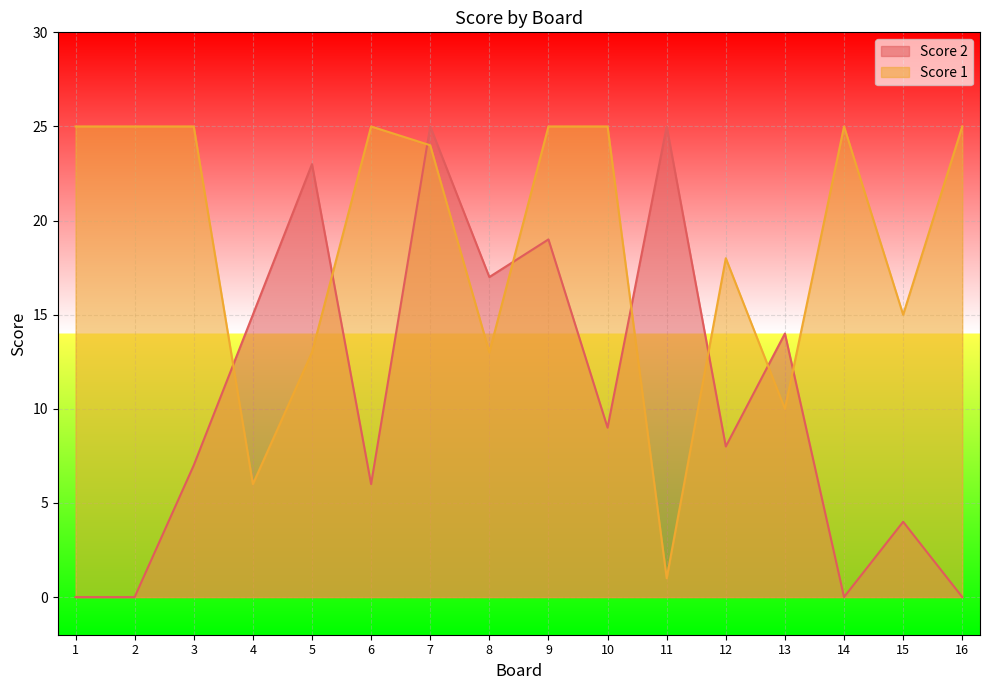

What is the sum of the Score 2 values at 12 and 2?

8